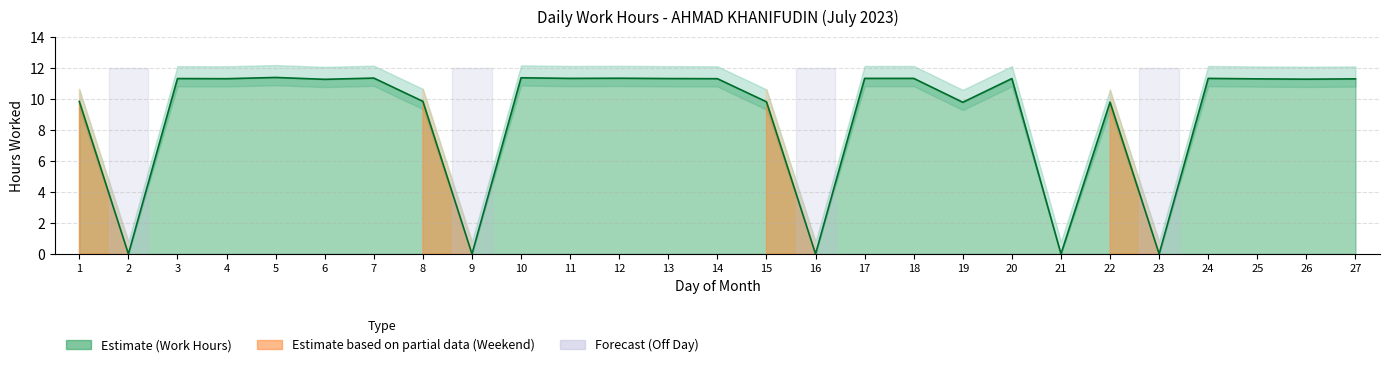

How many points are lower than both their immediate neighbors (excluding endpoints)?

10